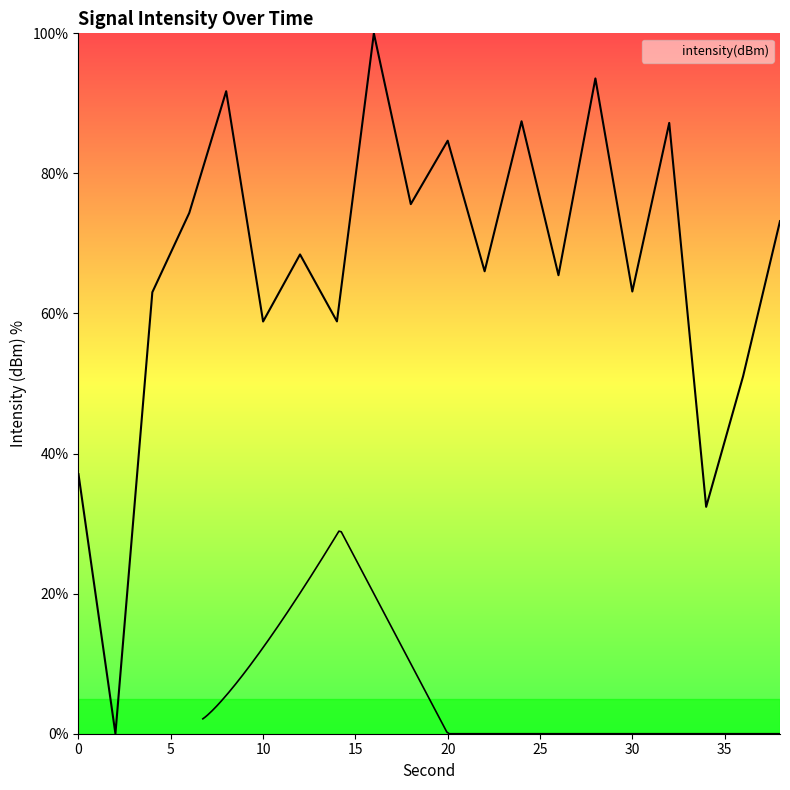

Is this an area chart (filled region under the line)?

No